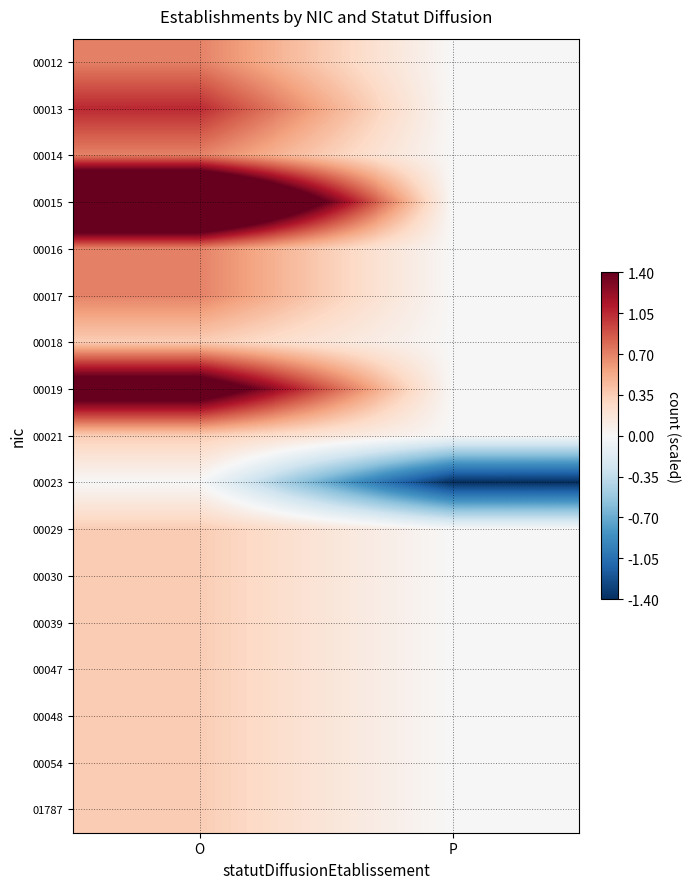

How many distinct data groups are displayed?

17